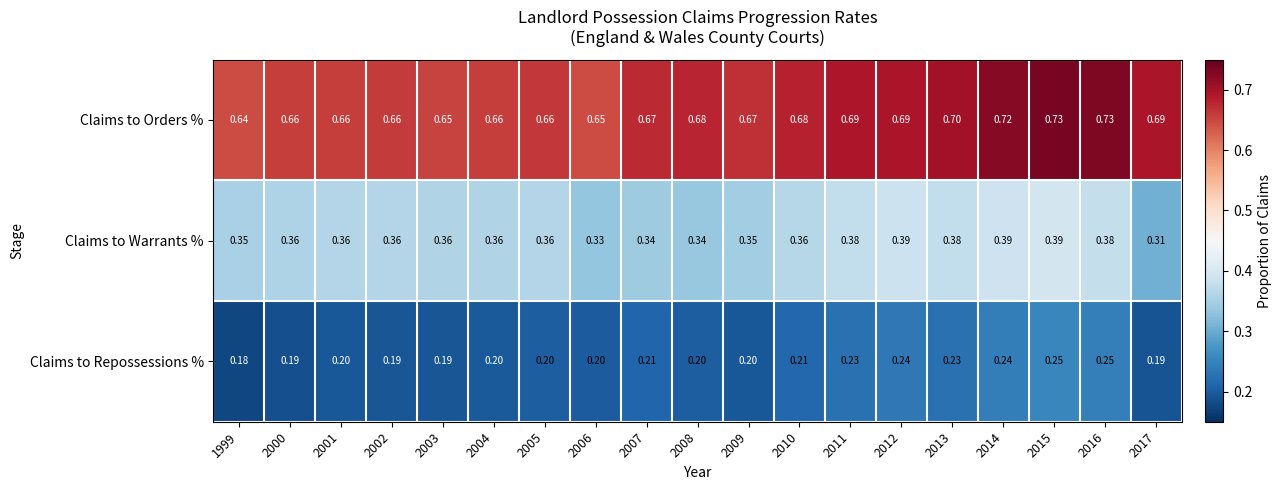

Is the value of Claims to Orders % at 2009 greater than the value of Claims to Repossessions % at 2004?

Yes